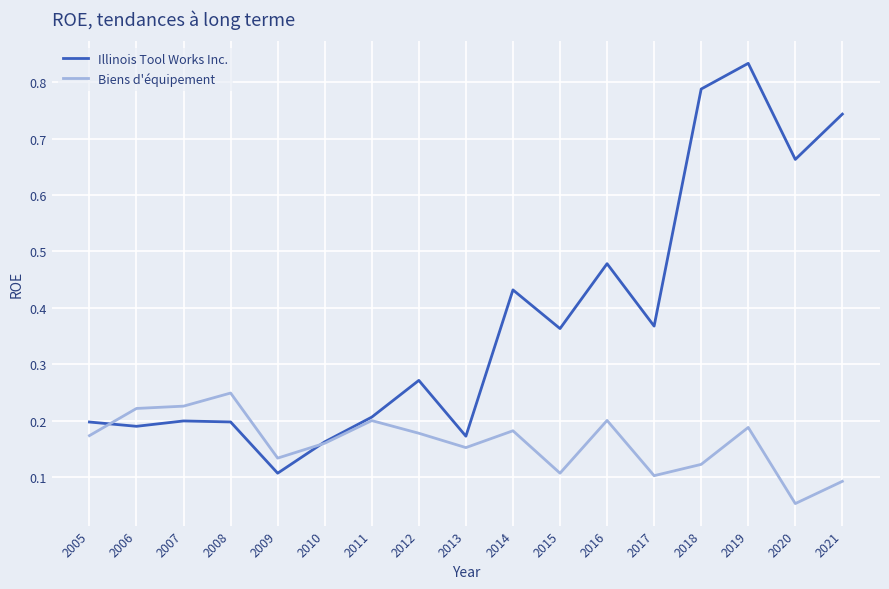

Is it true that Biens d'équipement equals 0.2 at 2010?

True